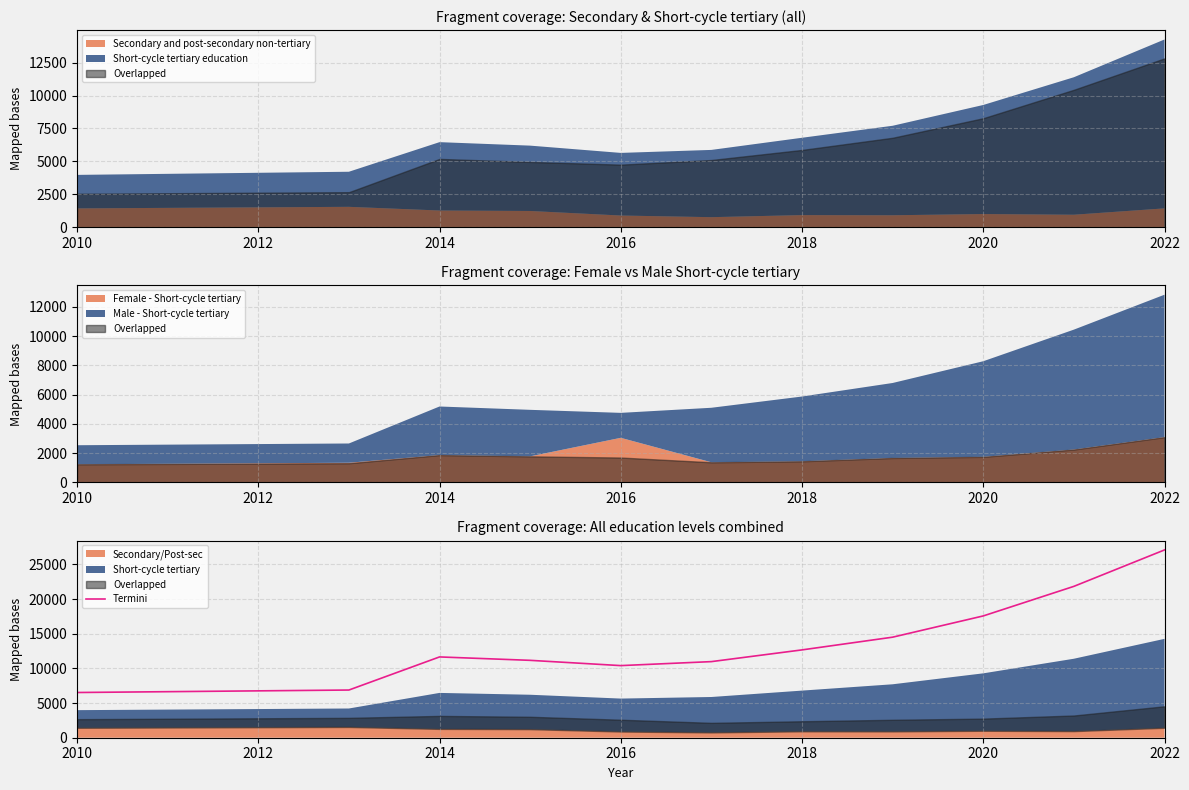

How many interior local valleys (lower than both neighbors) does the data have?

1